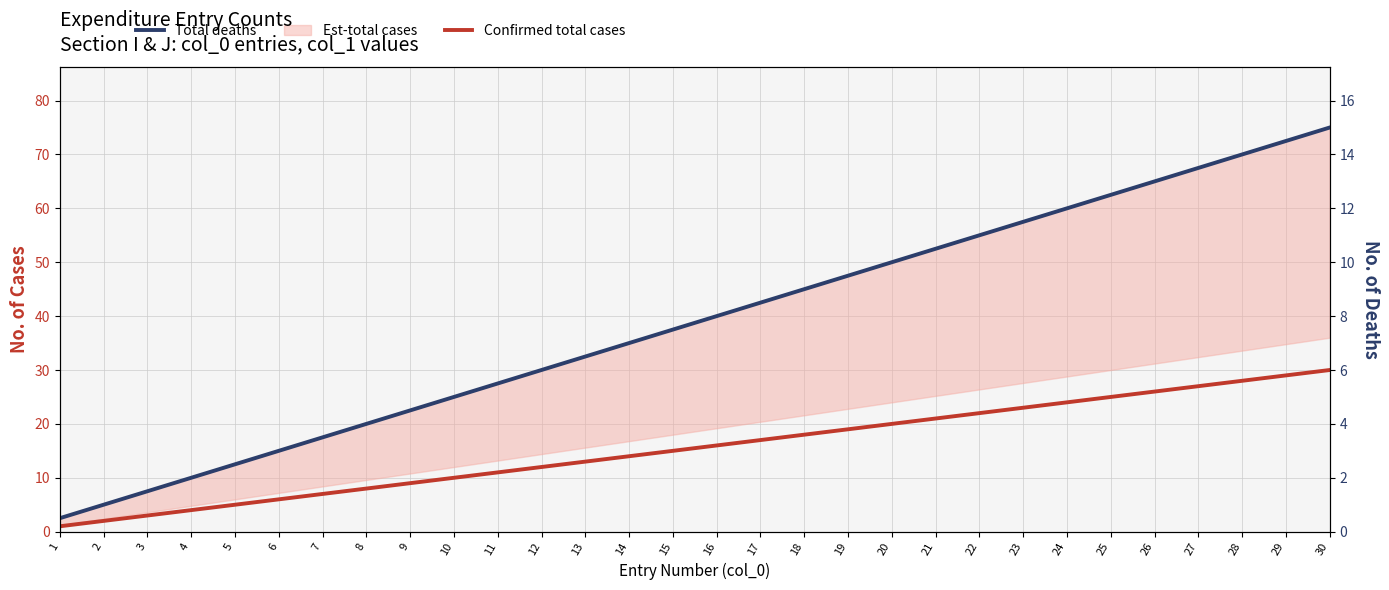

True or false: Confirmed total cases and Total deaths intersect in this chart.

False